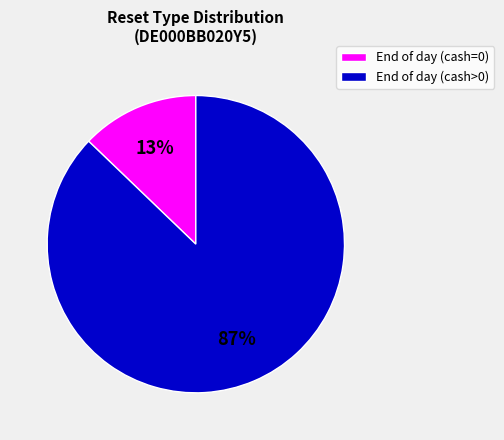

Count the number of slices in the pie.

2